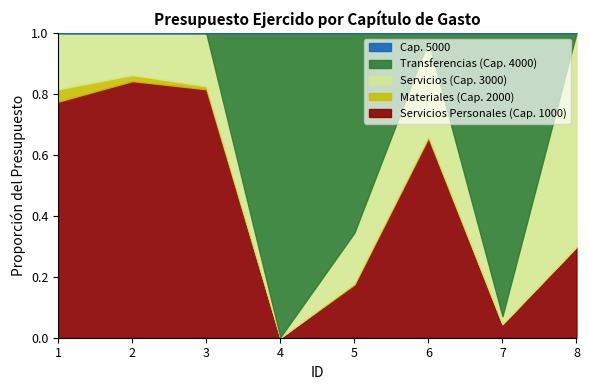

How many categories are shown in the chart?

8